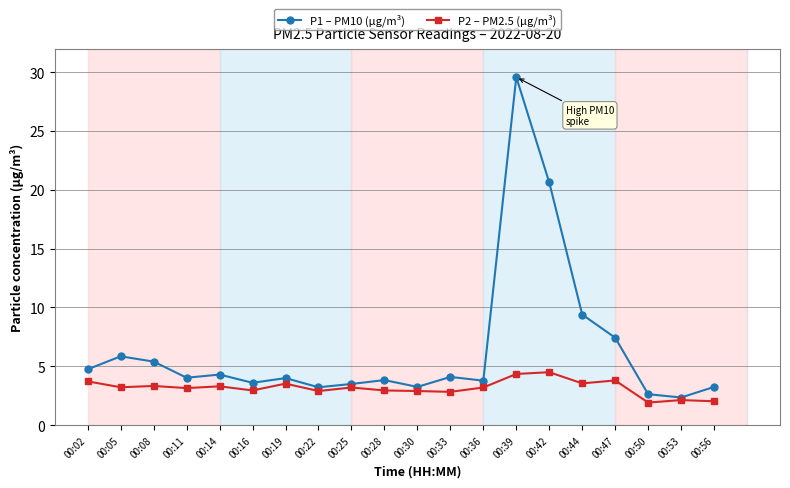

What is the total value across all series at 00:08?

8.7